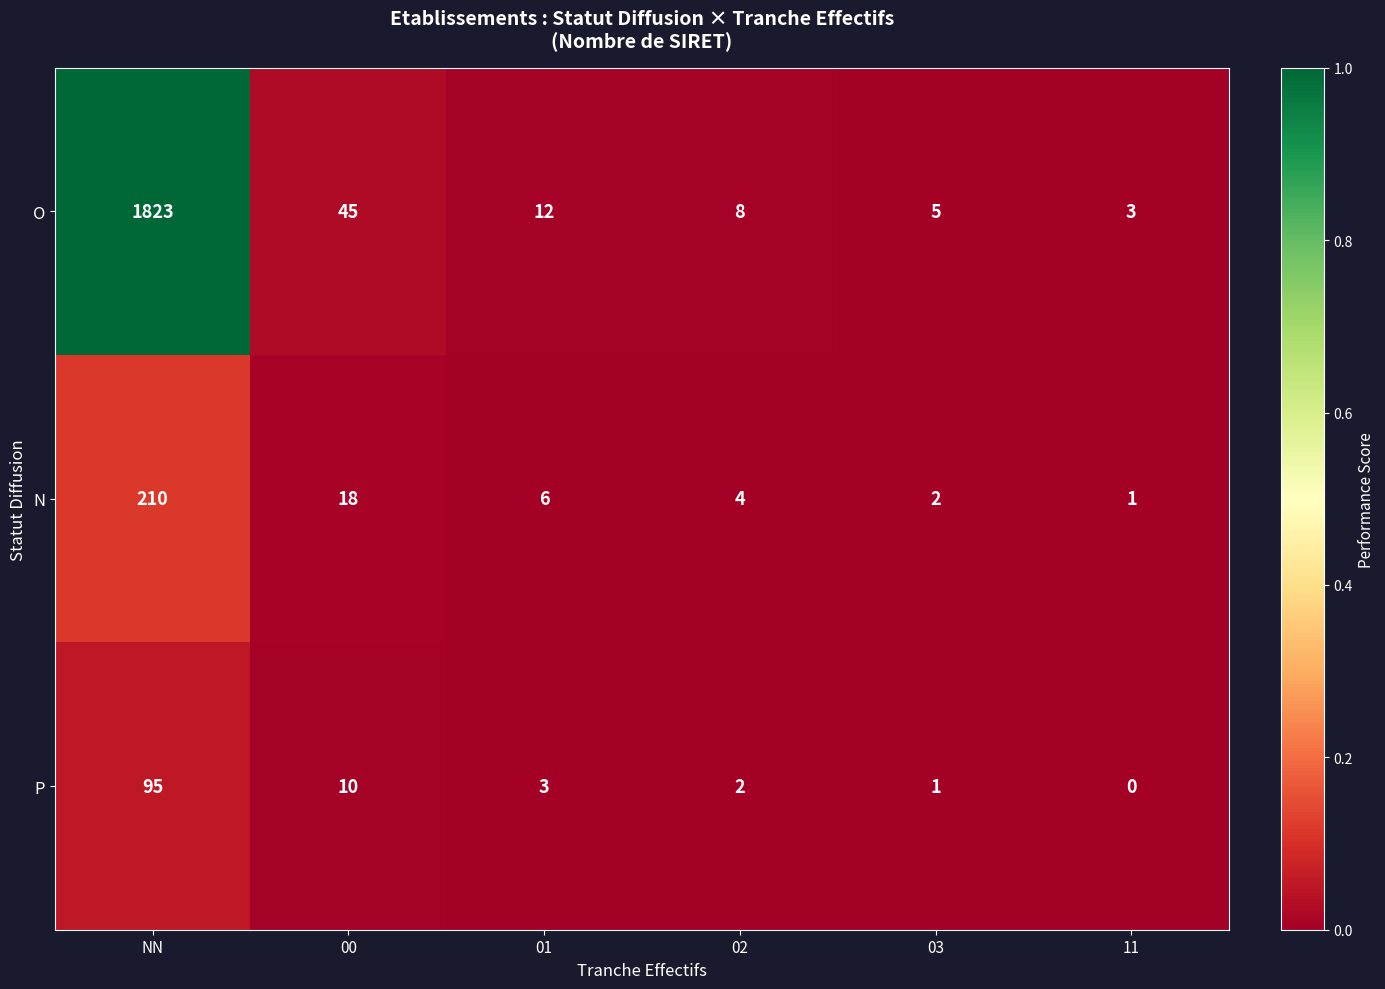

Reading left to right, list all the values displayed in this chart.

O: 1823	45	12	8	5	3
N: 210	18	6	4	2	1
P: 95	10	3	2	1	0